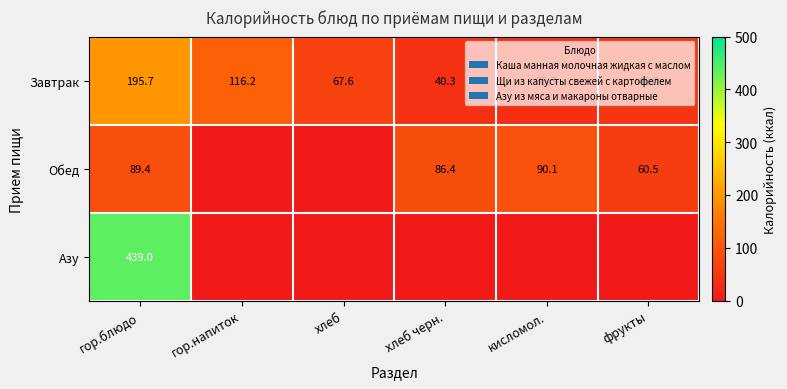

At which category is the sum across all series the highest?

гор.блюдо